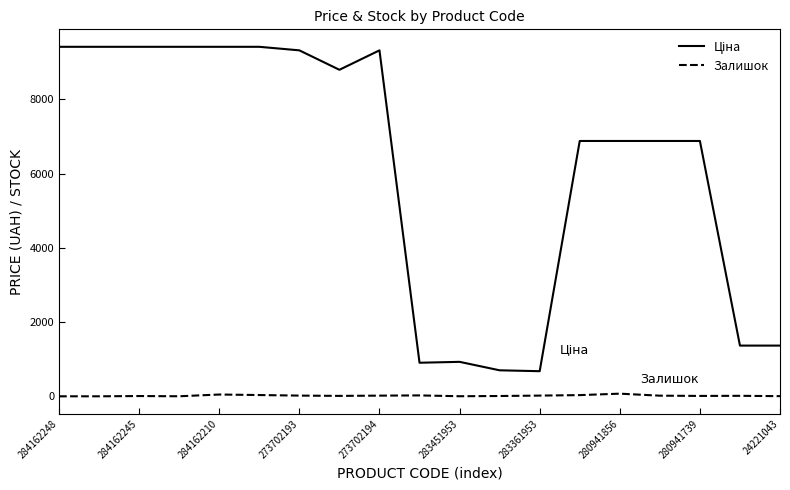

What is the maximum value shown in the chart?

9416.9